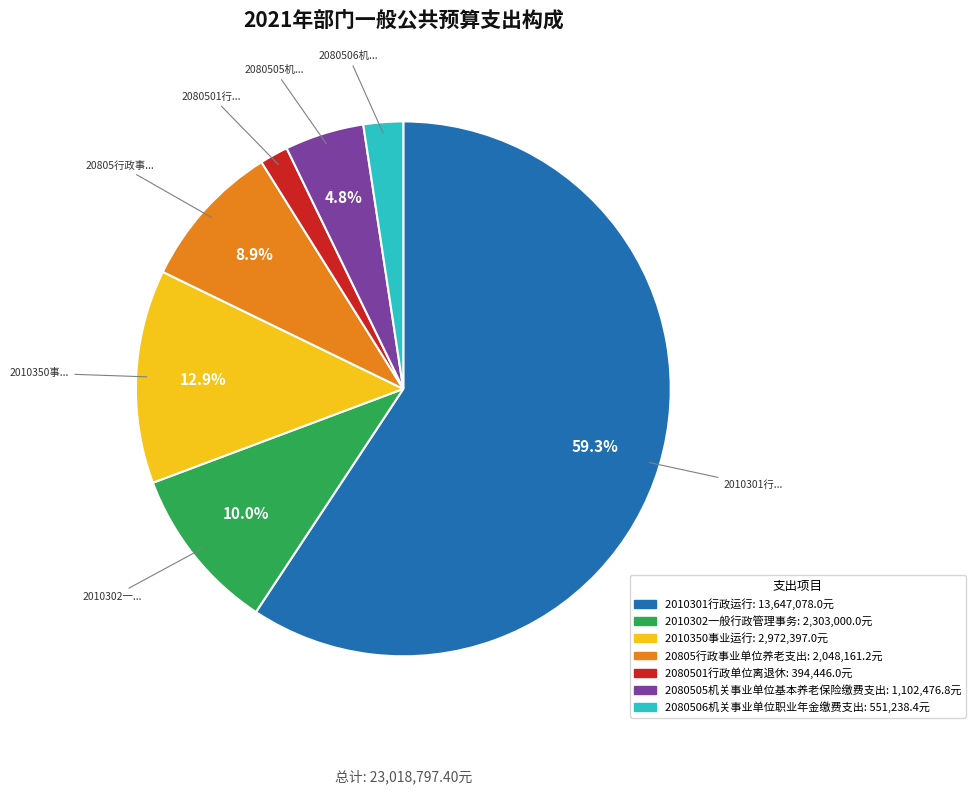

Rank the categories by value from lowest to highest.

2080501行政单位离退休, 2080506机关事业单位职业年金缴费支出, 2080505机关事业单位基本养老保险缴费支出, 20805行政事业单位养老支出, 2010302一般行政管理事务, 2010350事业运行, 2010301行政运行